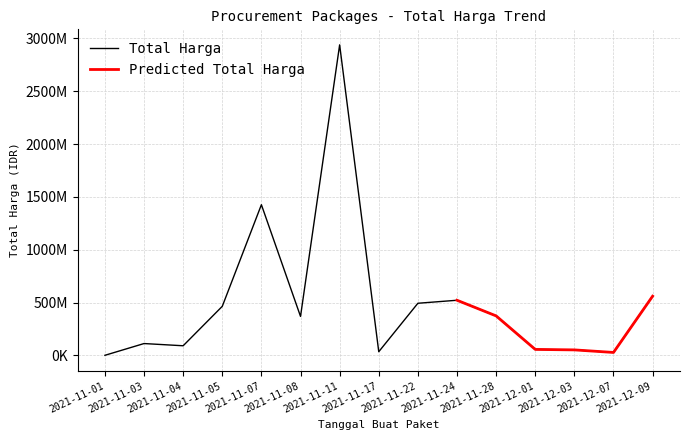

List the labels in order of value, largest first.

2021-11-11, 2021-11-07, 2021-12-09, 2021-11-24, 2021-11-22, 2021-11-05, 2021-11-28, 2021-11-08, 2021-11-03, 2021-11-04, 2021-12-01, 2021-12-03, 2021-11-17, 2021-12-07, 2021-11-01